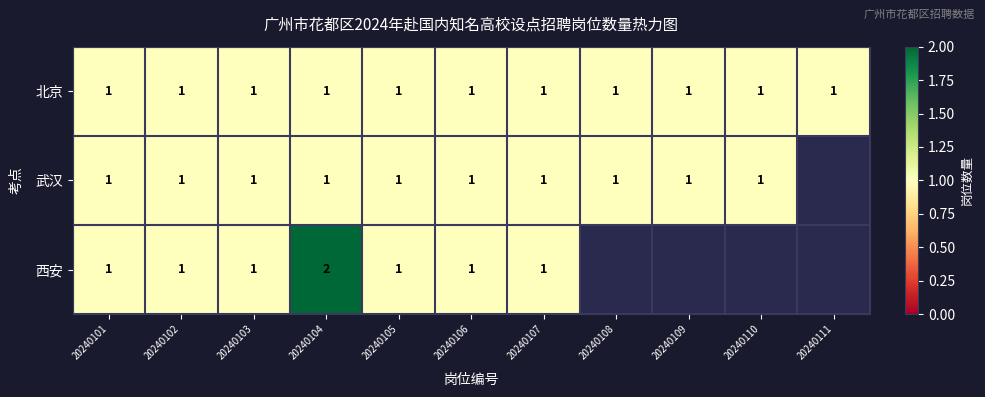

True or false: 武汉 has a value of 1 at 20240107.

True